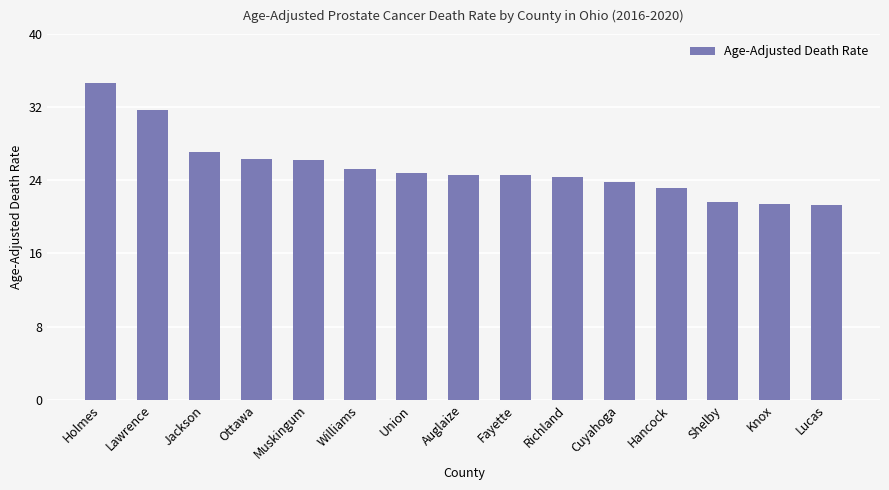

Does the chart contain any negative values?

No